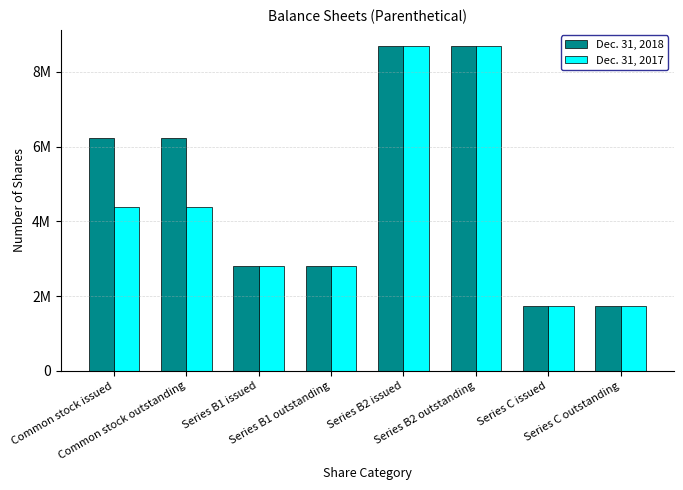

What is the label of the 2nd bar from the left?

Common stock outstanding